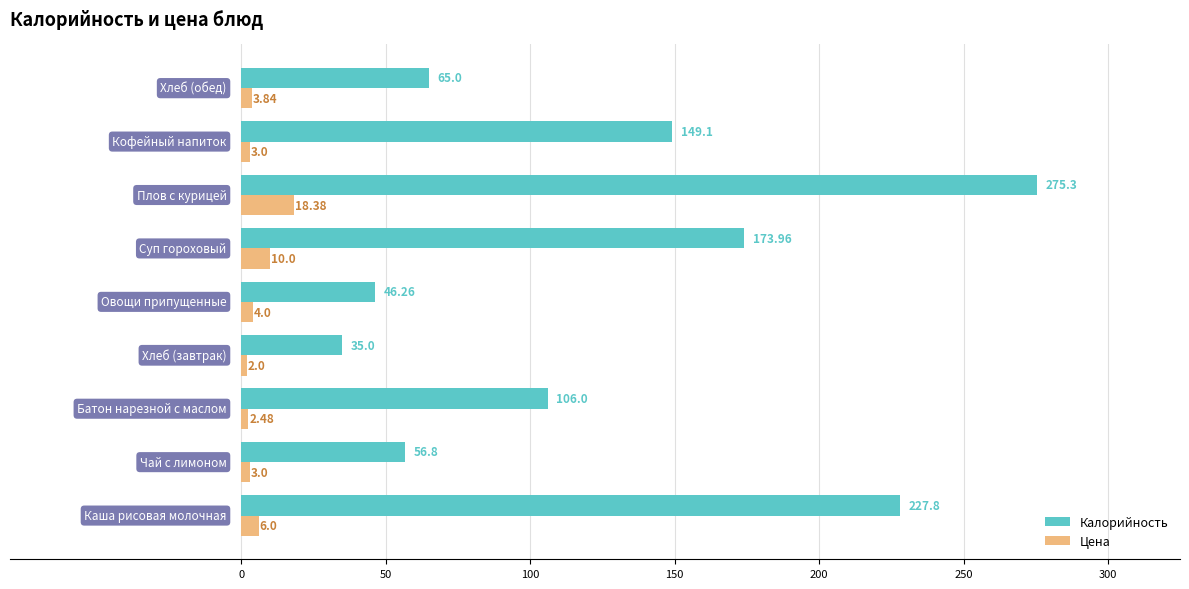

At how many categories does at least one series exceed 89?

5